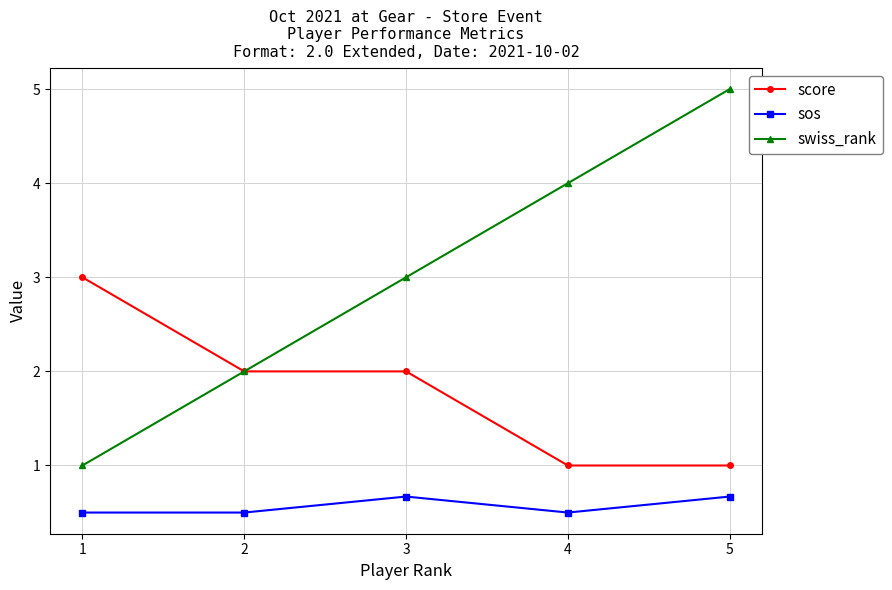

True or false: sos and swiss_rank intersect in this chart.

False